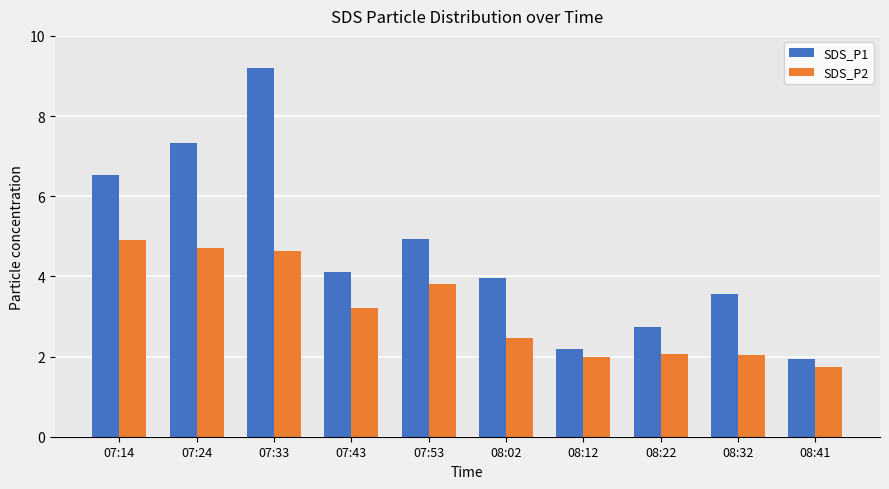

The value of SDS_P1 at 07:24 is 3.2. True or false?

False